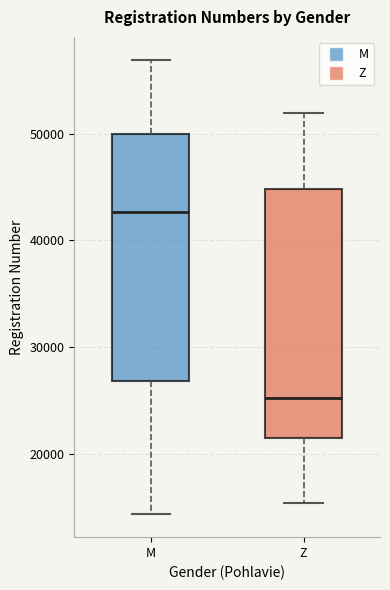

Which box's median line is the lowest?

Z